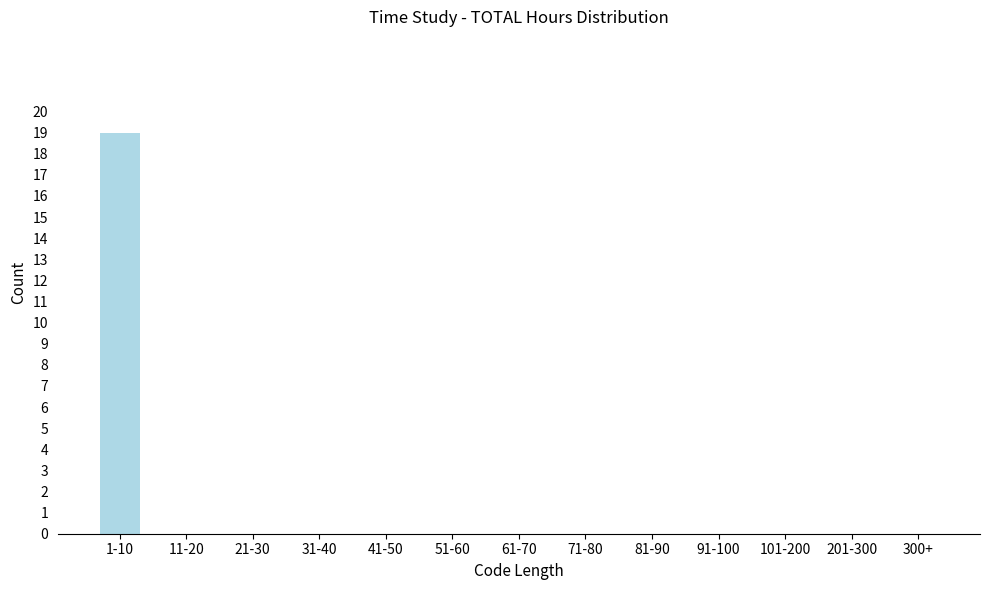

Reading left to right, transcribe all the data shown in this chart.

1-10=19	11-20=0	21-30=0	31-40=0	41-50=0	51-60=0	61-70=0	71-80=0	81-90=0	91-100=0	101-200=0	201-300=0	300+=0